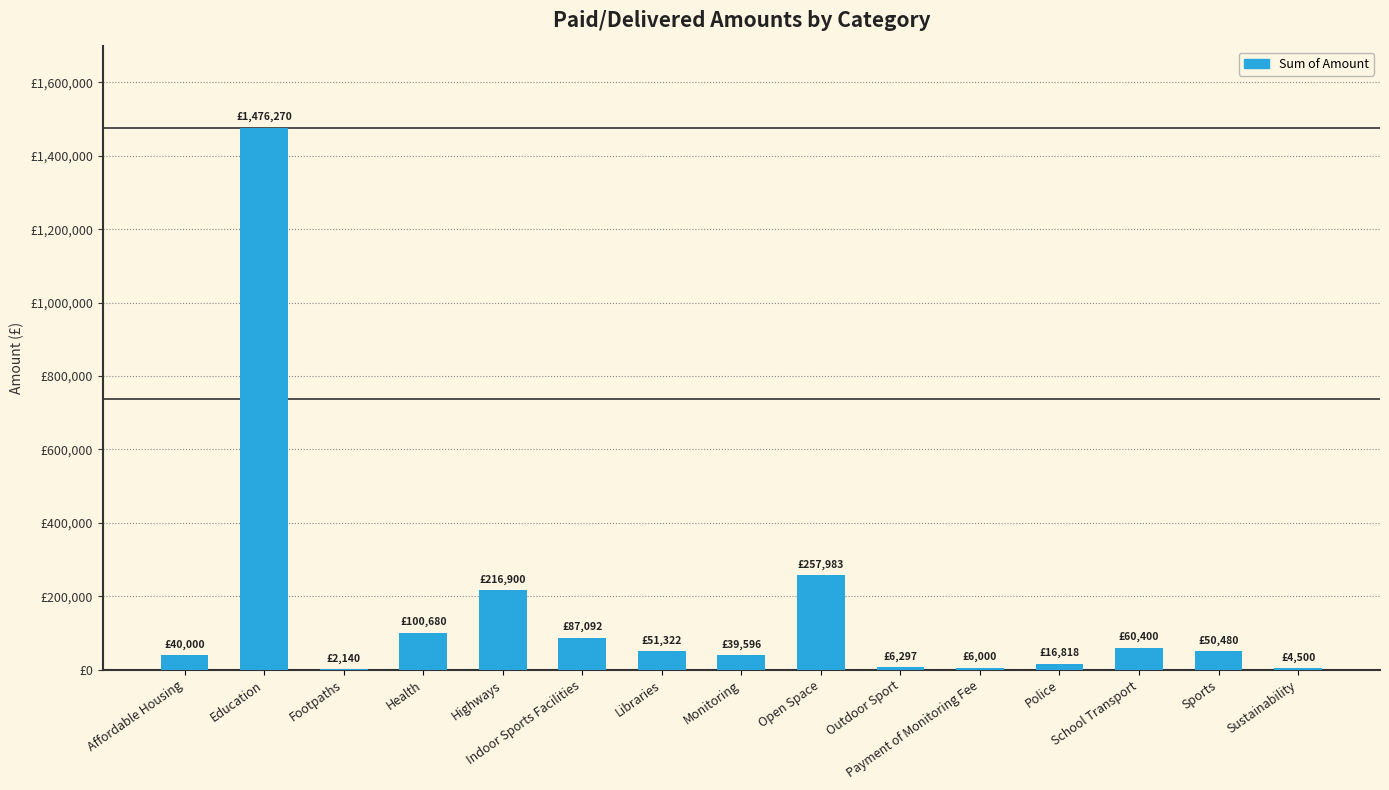

What is the difference between the maximum and second lowest values?

1471770.0